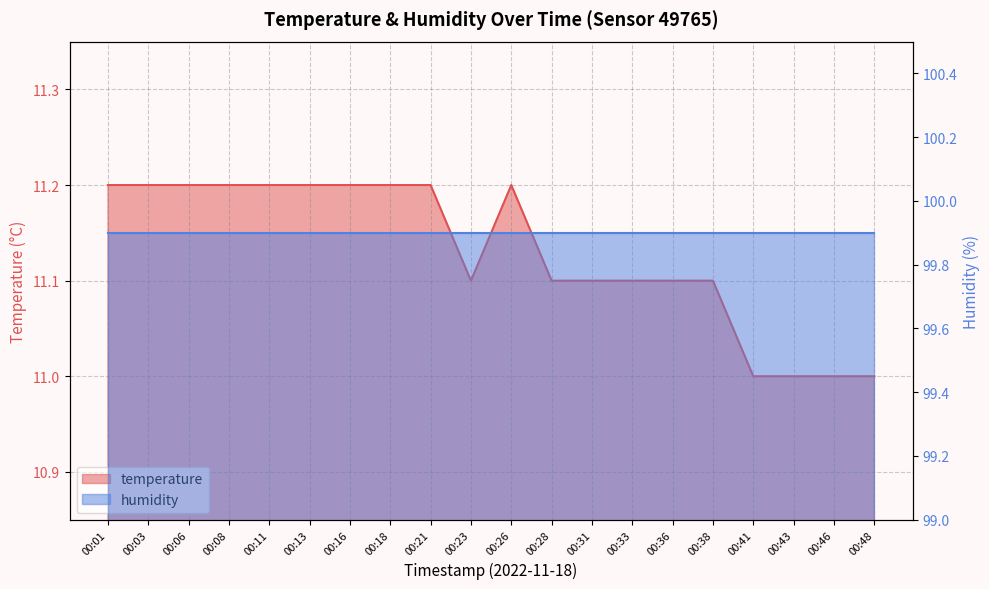

What is the difference between the maximum and minimum values?

0.2